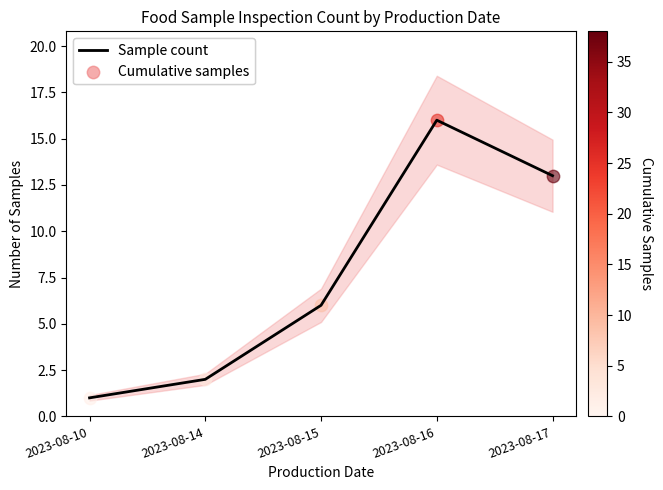

Between 2023-08-17 and 2023-08-16, which is larger?

2023-08-16